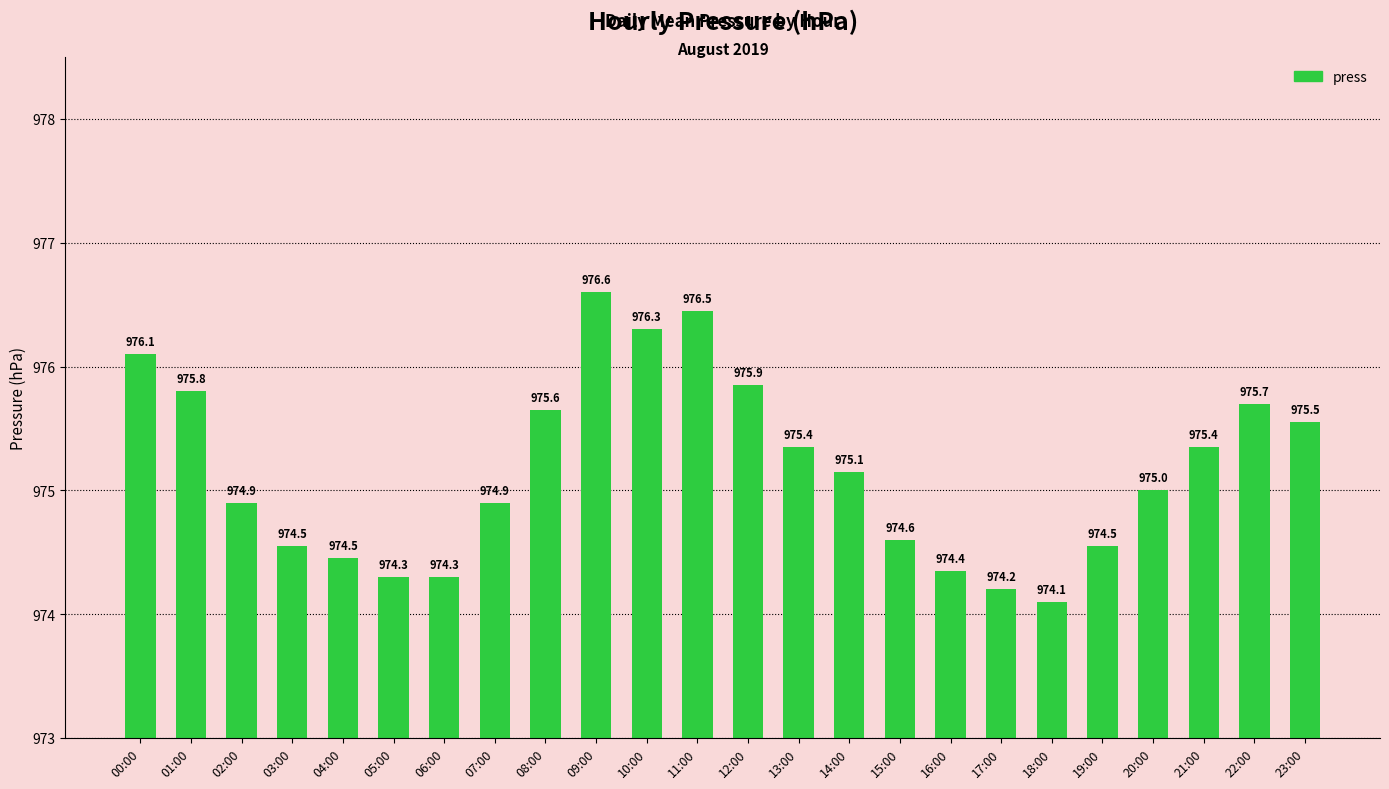

Does the chart contain any negative values?

No